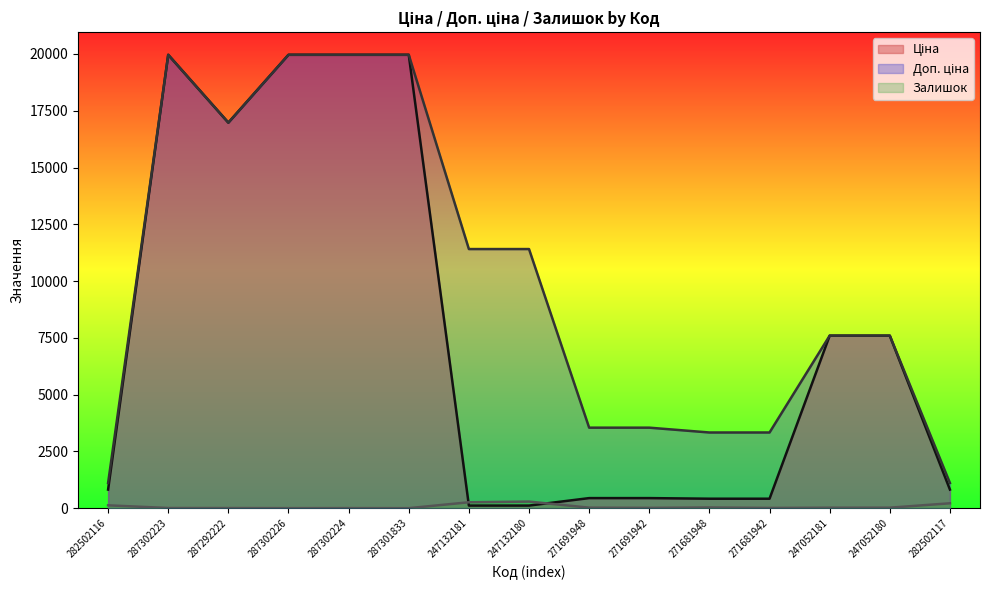

True or false: Залишок has more than 2 points higher than both neighbors.

True